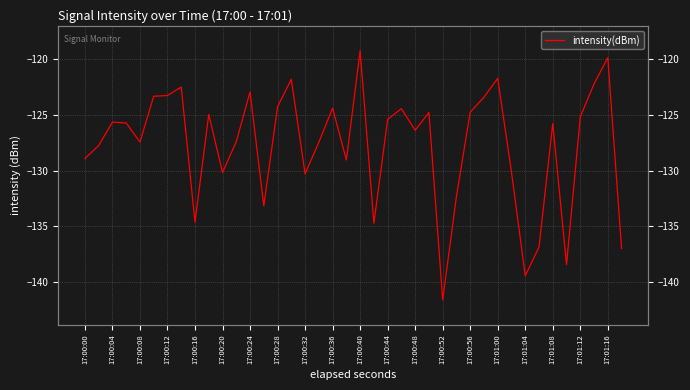

Is this an area chart (filled region under the line)?

No